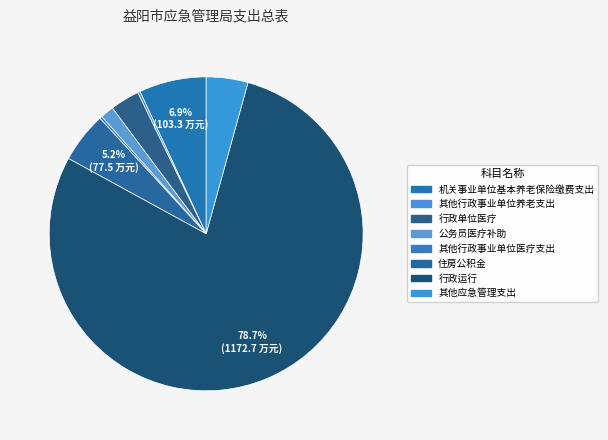

To the nearest percent, what is the difference between the 行政运行 and 其他行政事业单位医疗支出 slice percentages?

78%